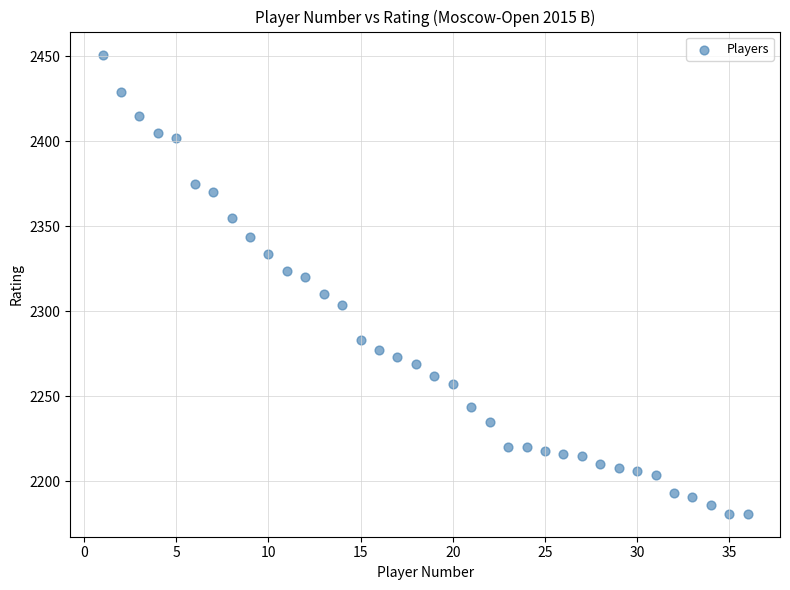

What is the range of X values (max minus min)?

35